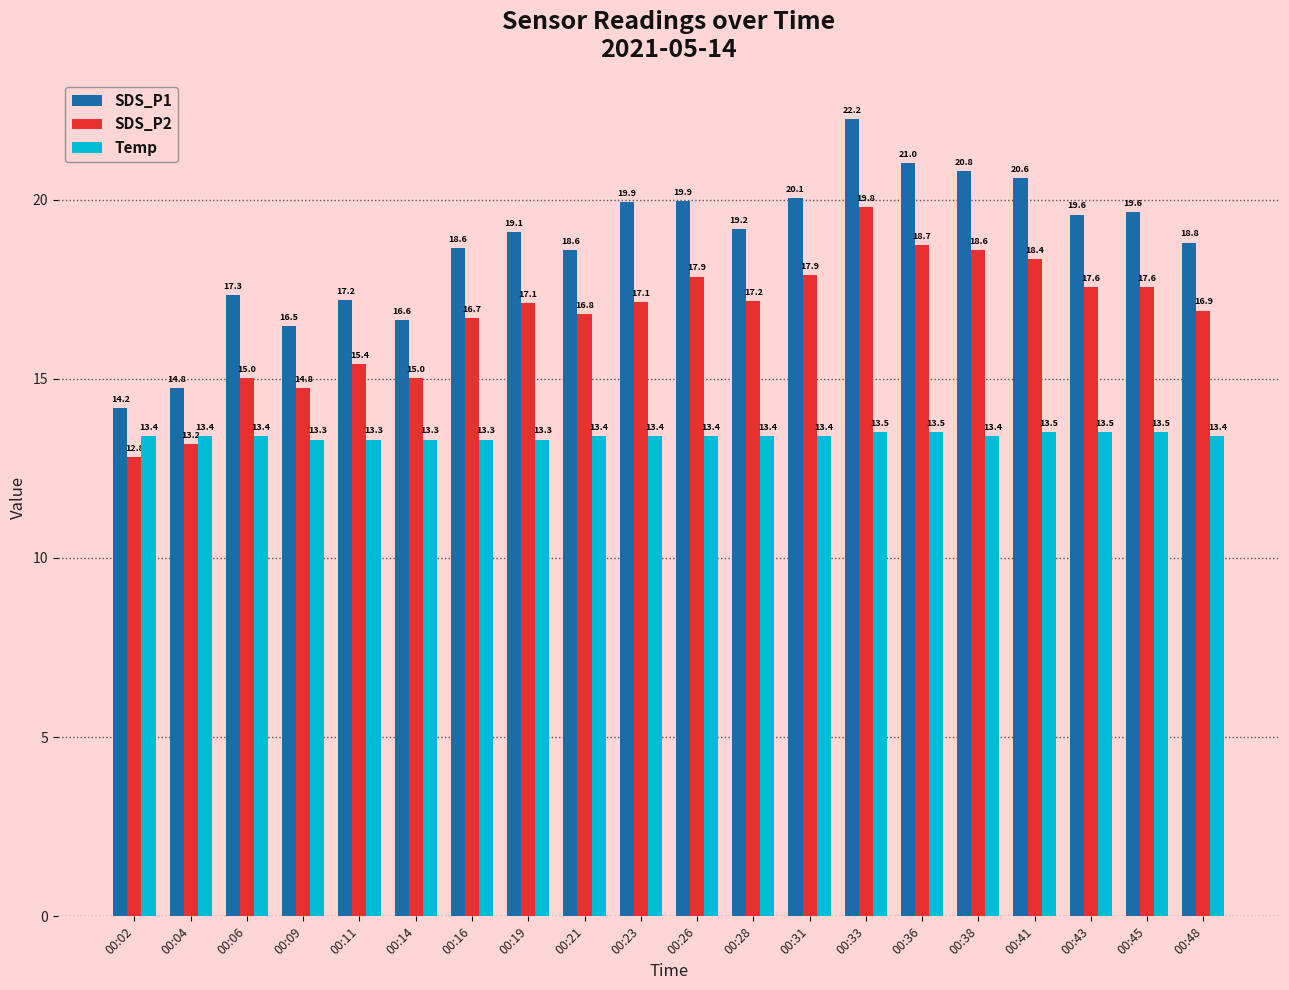

How many groups of bars are there?

20